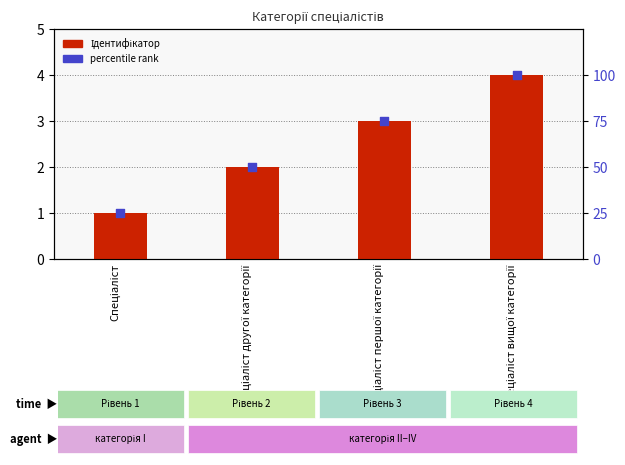

At how many categories does at least one series exceed 59?

2